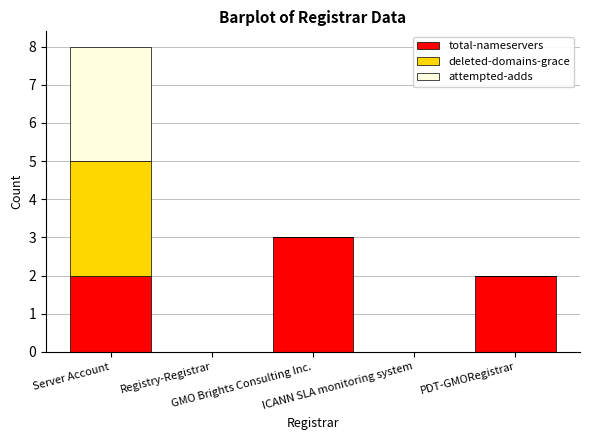

What is the maximum value for total-nameservers?

3